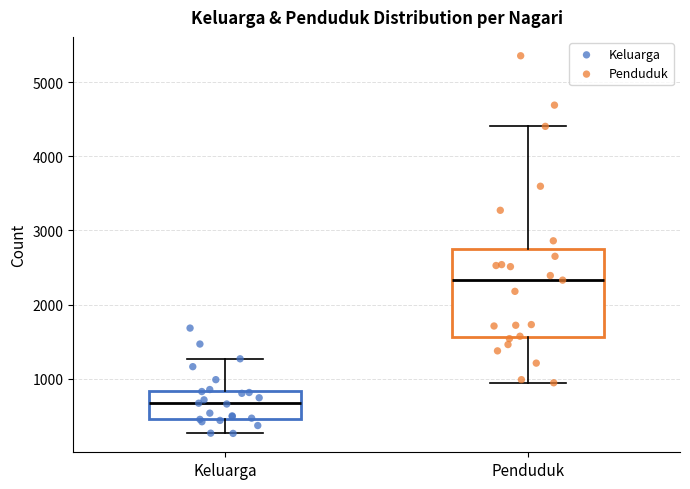

Reading left to right, read every box against the y-axis: the position of its median line, the range the box covers, and the ends of its whiskers. The values are not printed on the chart, so give them approximately, as read against the axis.

Keluarga: median 700, box 500 to 800, whiskers 300 to 1300
Penduduk: median 2300, box 1600 to 2800, whiskers 900 to 4400